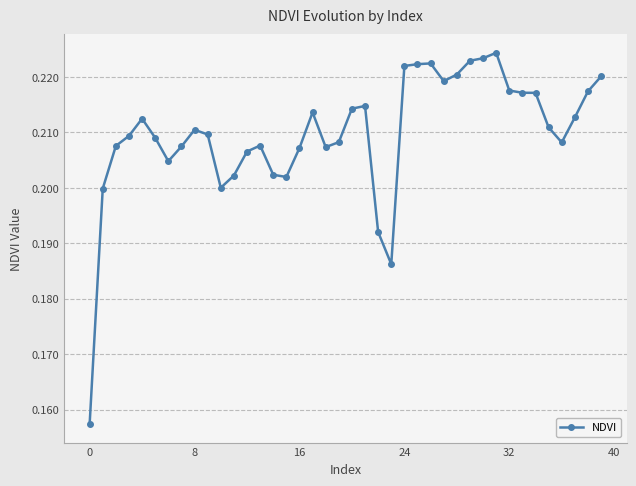

Count the values in the range 0 to 1.

40